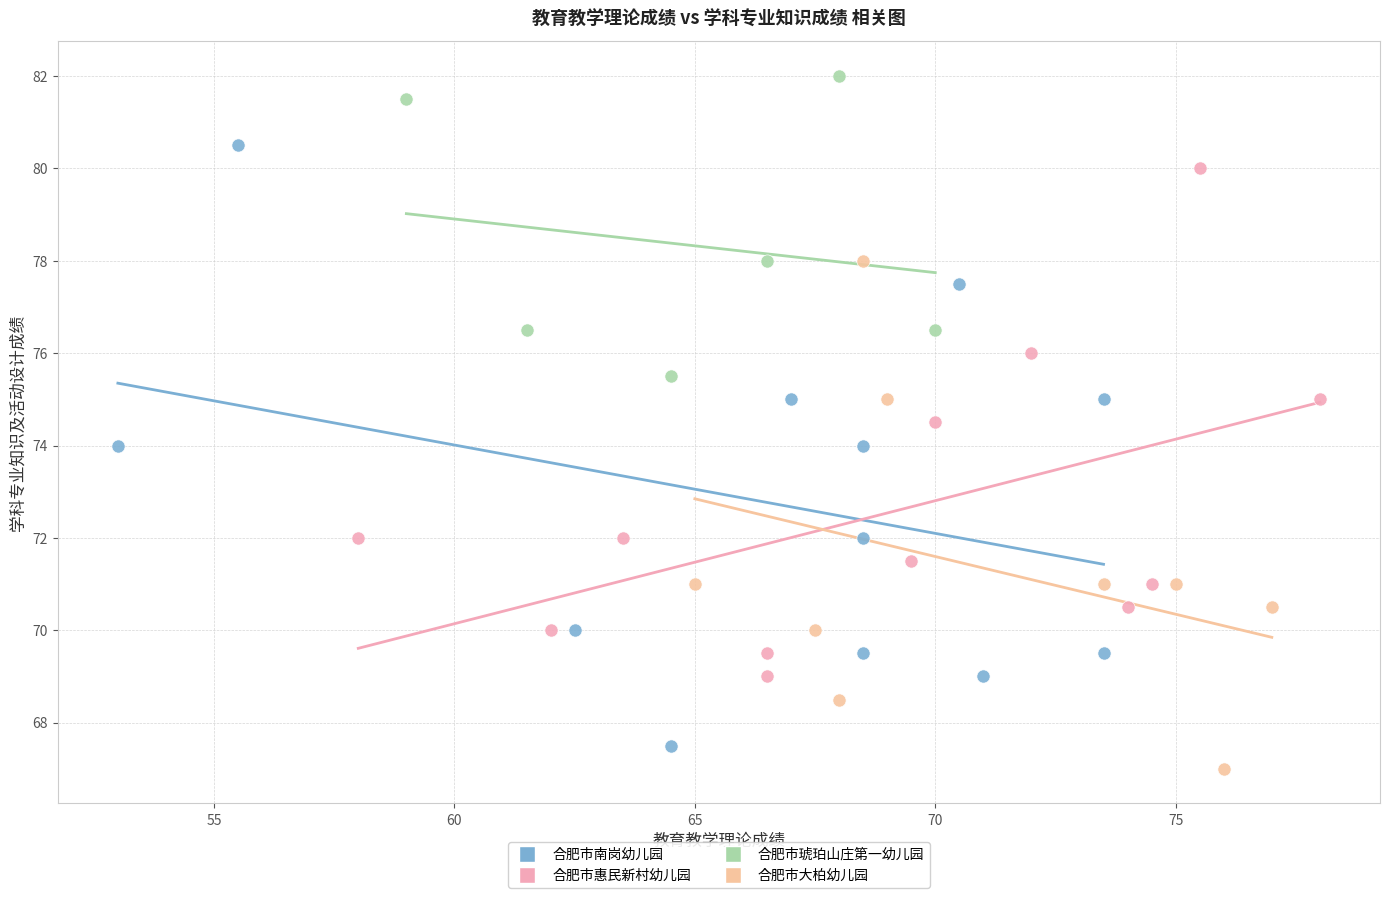

Which series has the widest spread of Y values?

合肥市南岗幼儿园